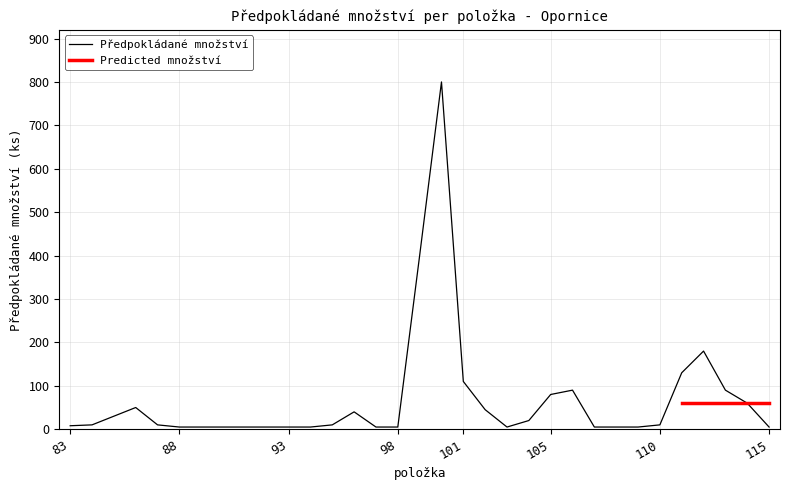

Between 100 and 97, which is larger?

100